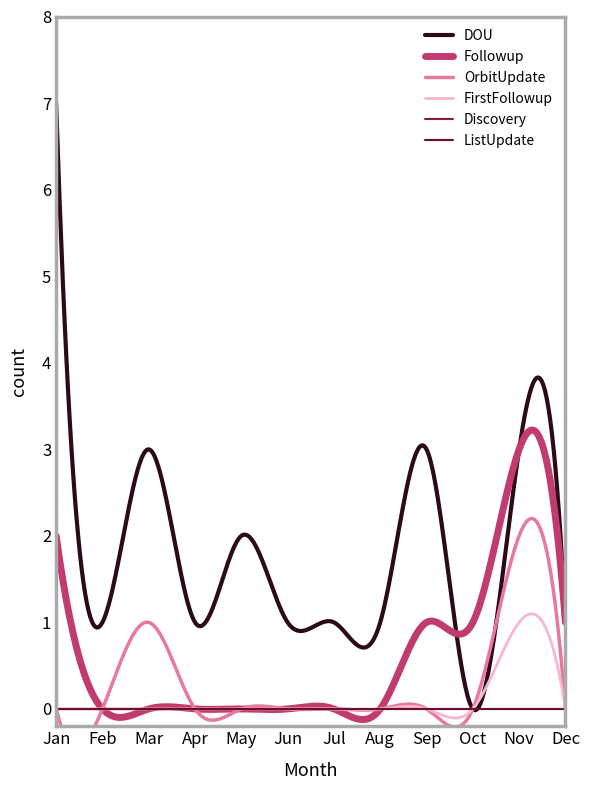

At how many categories does at least one series exceed 0?

12